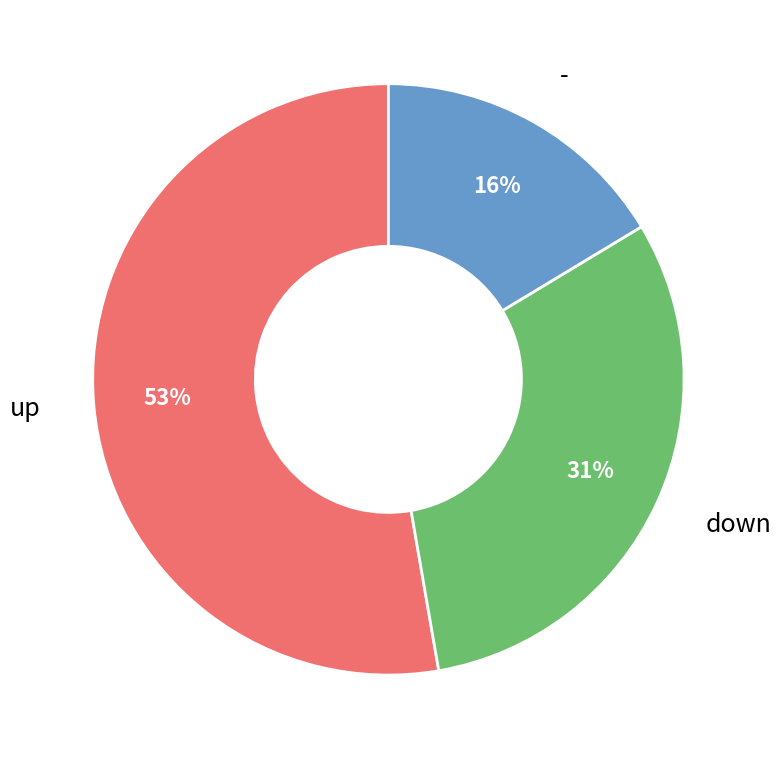

To the nearest percent, what is the average slice percentage?

33%